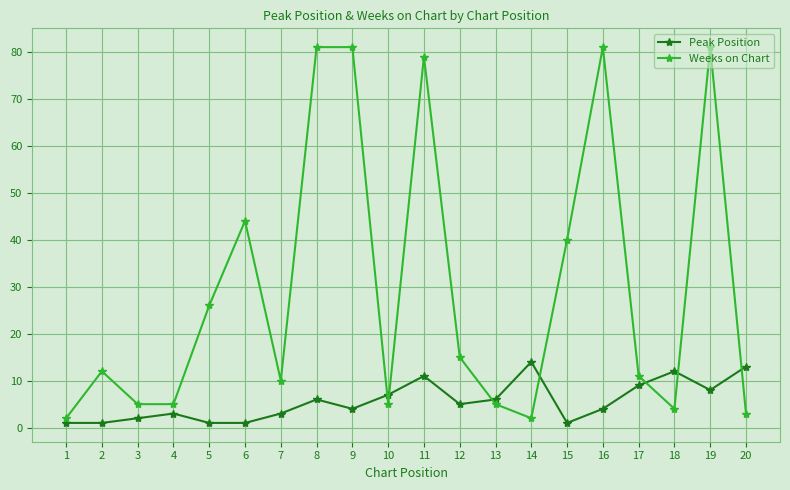

Between which two adjacent categories do Weeks on Chart and Peak Position first intersect?

9 and 10